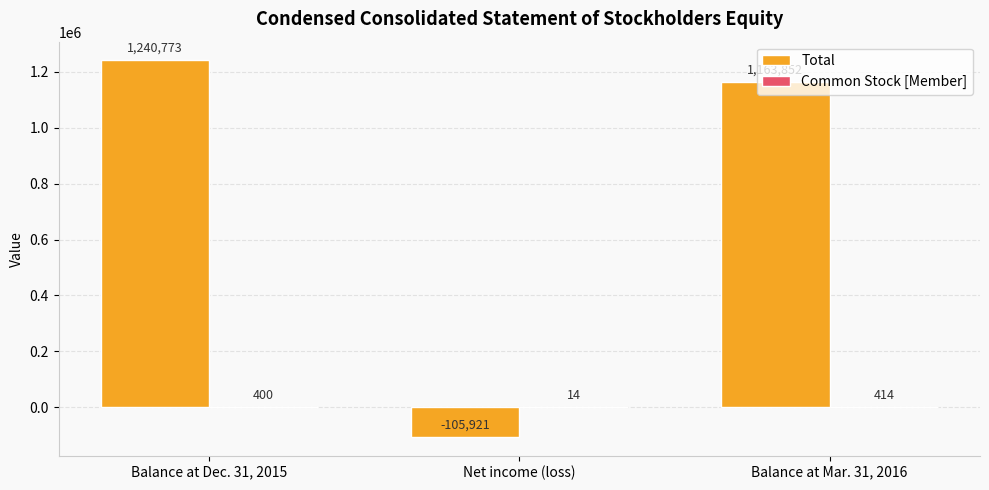

Which series has the largest total across all categories?

Total